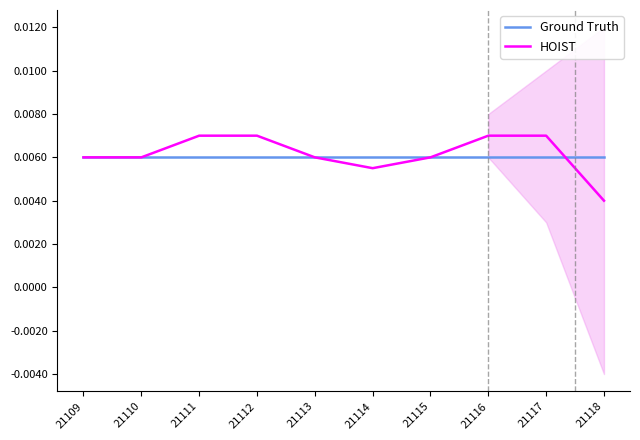

Reading right to left, transcribe all the data shown in this chart.

Ground Truth: 21118=0.0	21117=0.0	21116=0.0	21115=0.0	21114=0.0	21113=0.0	21112=0.0	21111=0.0	21110=0.0	21109=0.0
HOIST: 21118=0.0	21117=0.0	21116=0.0	21115=0.0	21114=0.0	21113=0.0	21112=0.0	21111=0.0	21110=0.0	21109=0.0